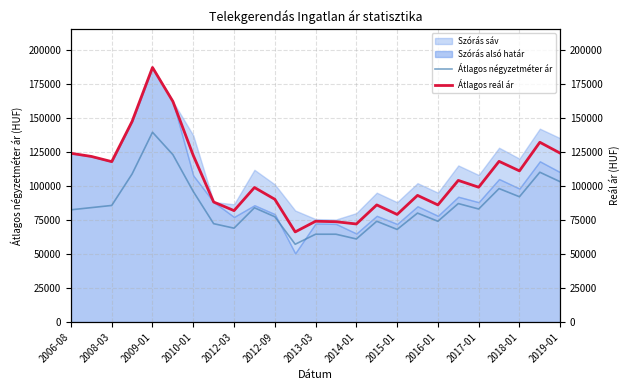

At which label does Átlagos négyzetméter ár reach its peak?

2009-01